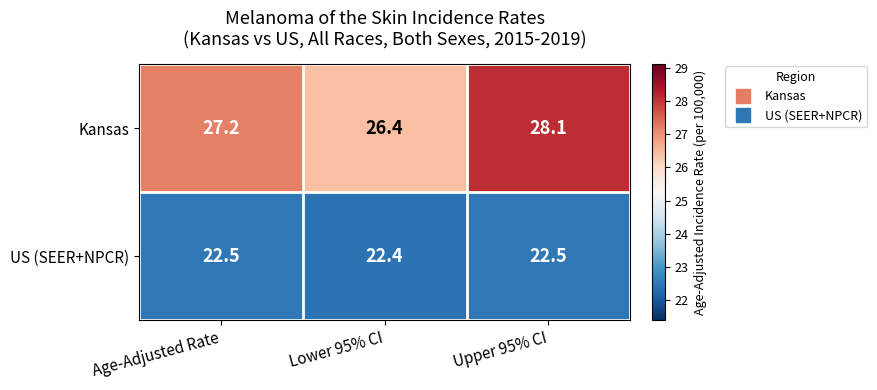

At Upper 95% CI, list the series in order from smallest to largest.

US (SEER+NPCR), Kansas